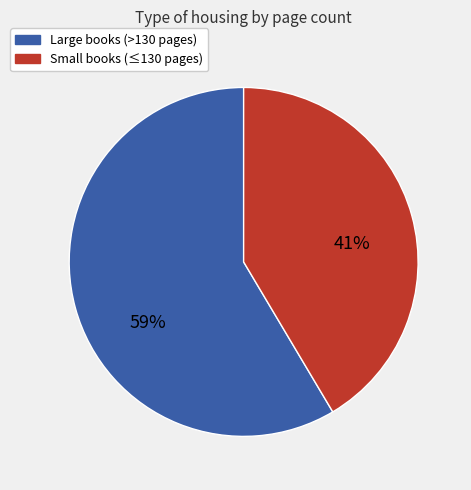

Does any single category account for the majority?

Yes